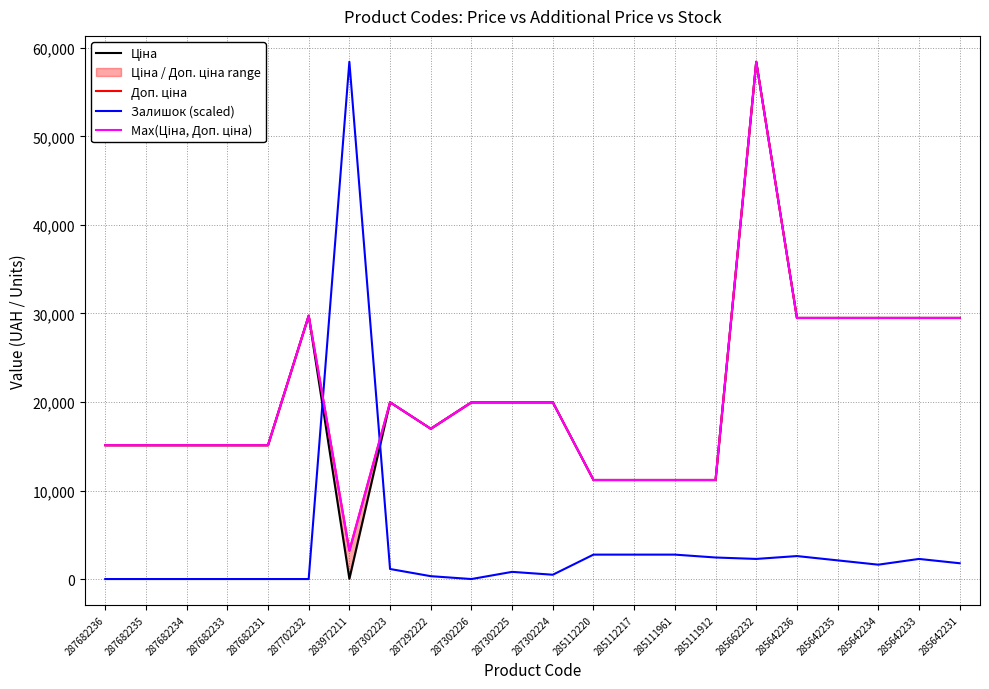

True or false: Залишок (scaled) and Max(Ціна, Доп. ціна) intersect in this chart.

True